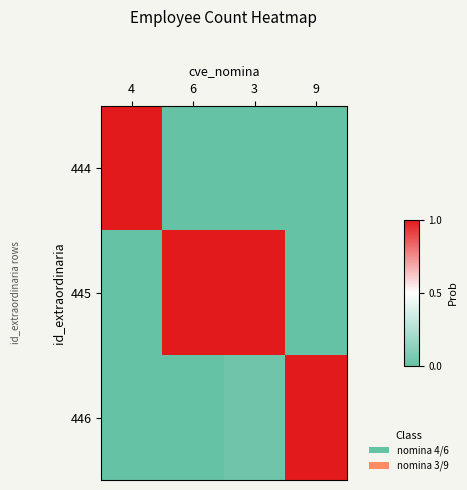

Which series has the largest total across all categories?

445